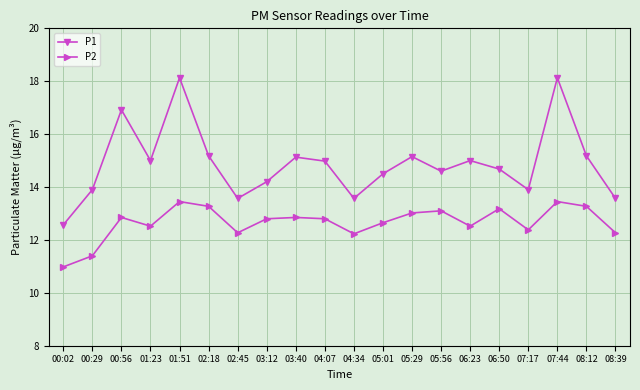

The value of P2 at 00:56 is 12.8. True or false?

True